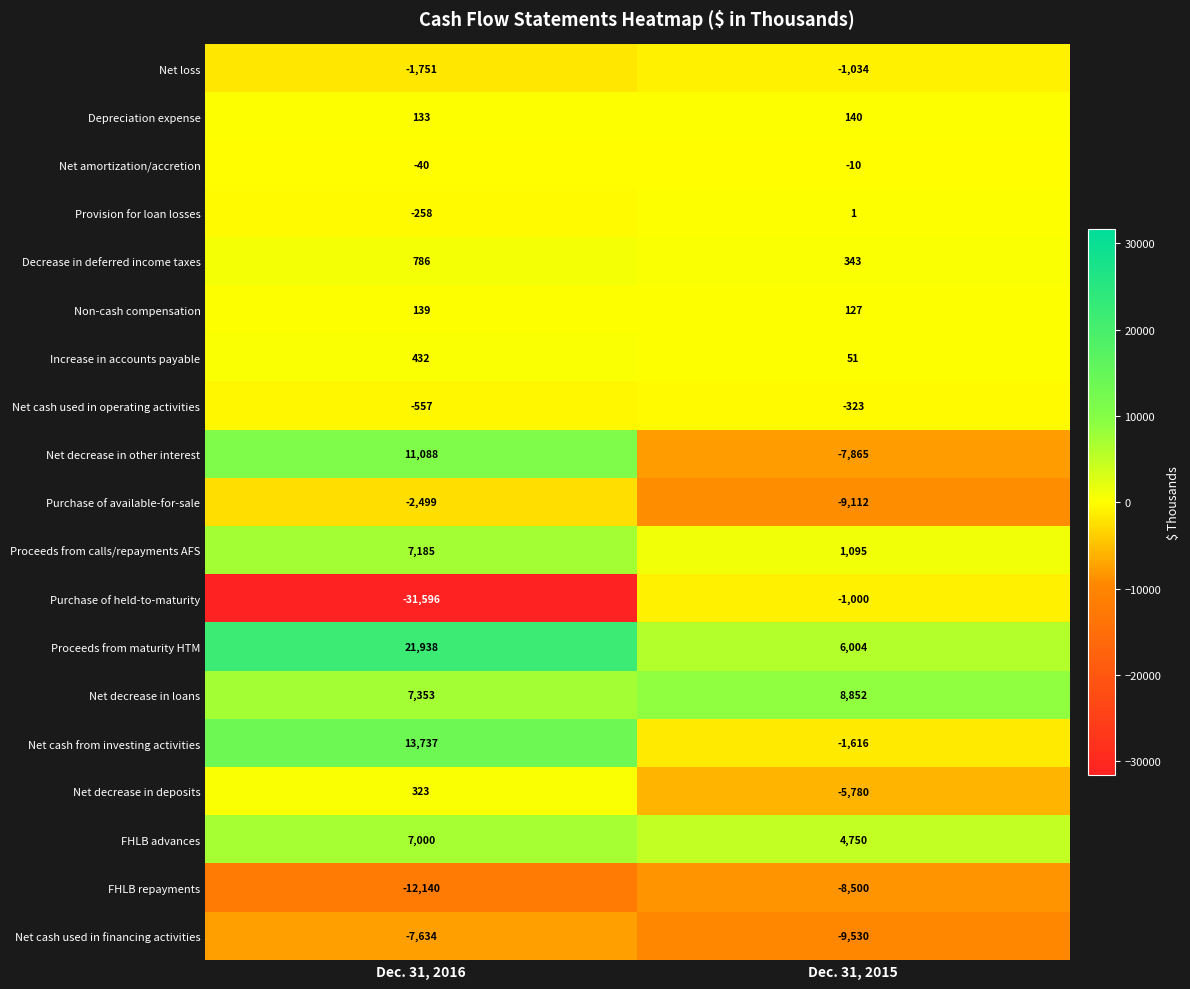

What is the approximate value of Net cash from investing activities at Dec. 31, 2015, to the nearest 100?

-1600